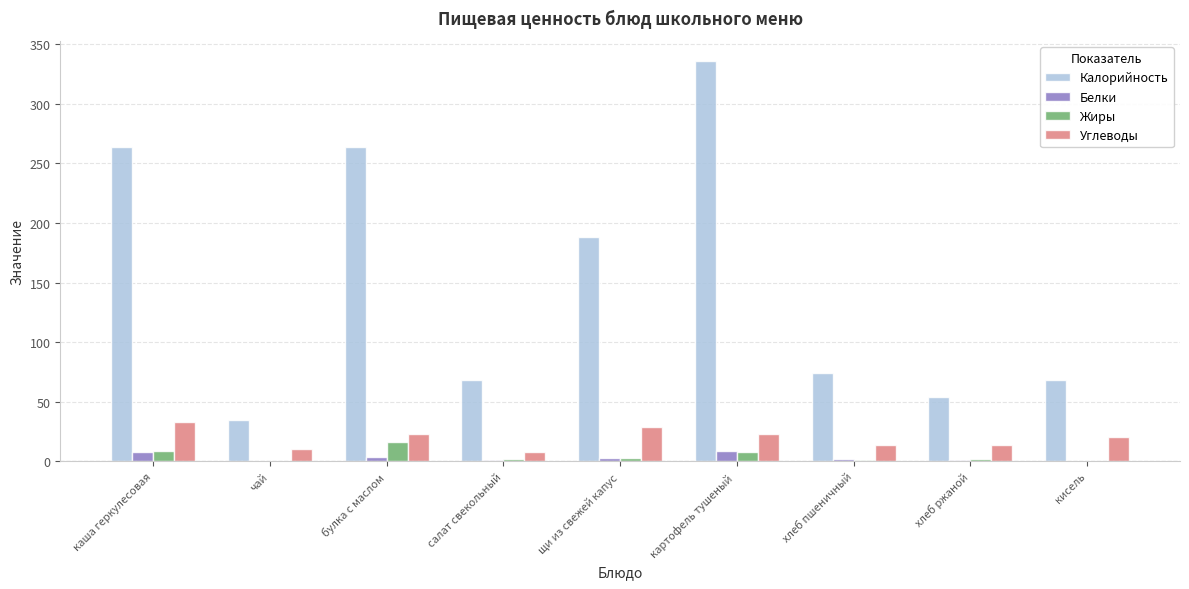

Does the chart contain stacked bars?

No